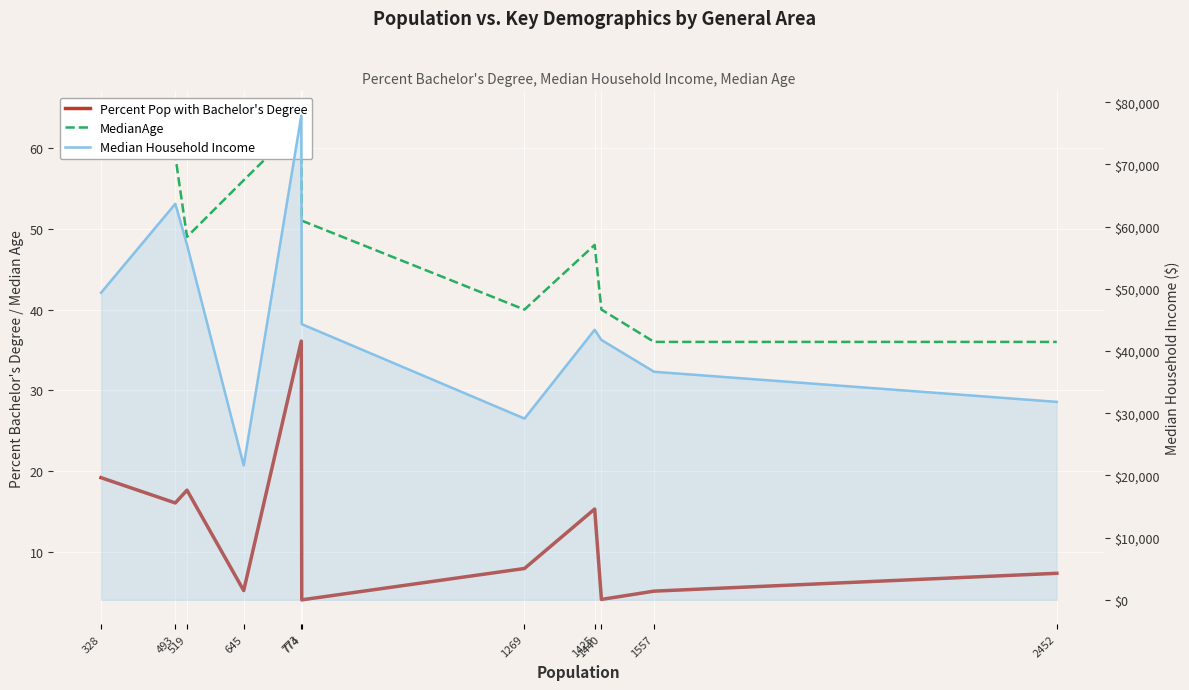

What is the highest value of the Median Household Income series?

77857.0